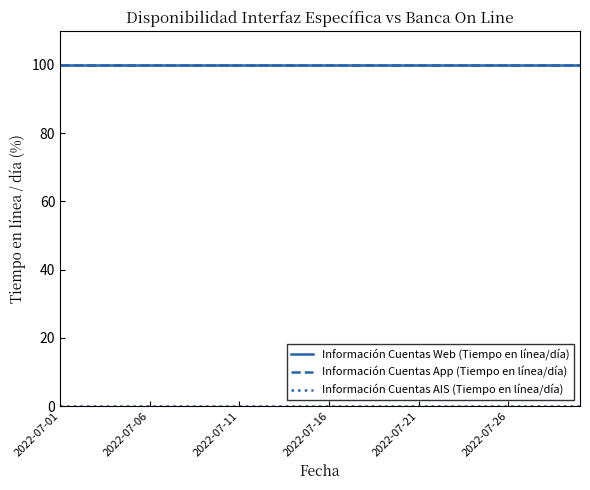

What is the label of the 4th point from the right?

26